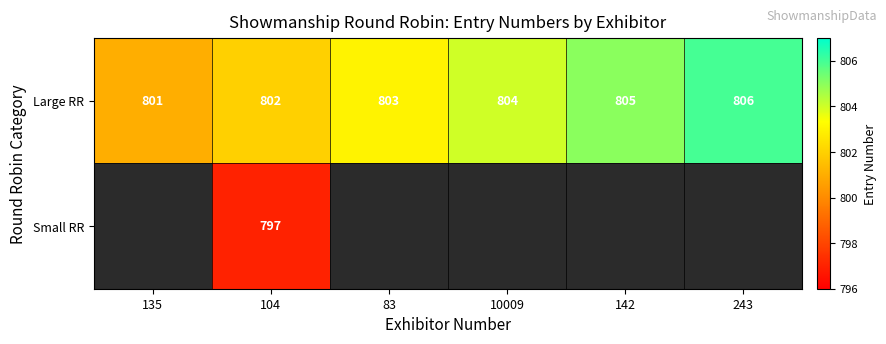

The value of Large RR at 142 is 805. True or false?

True